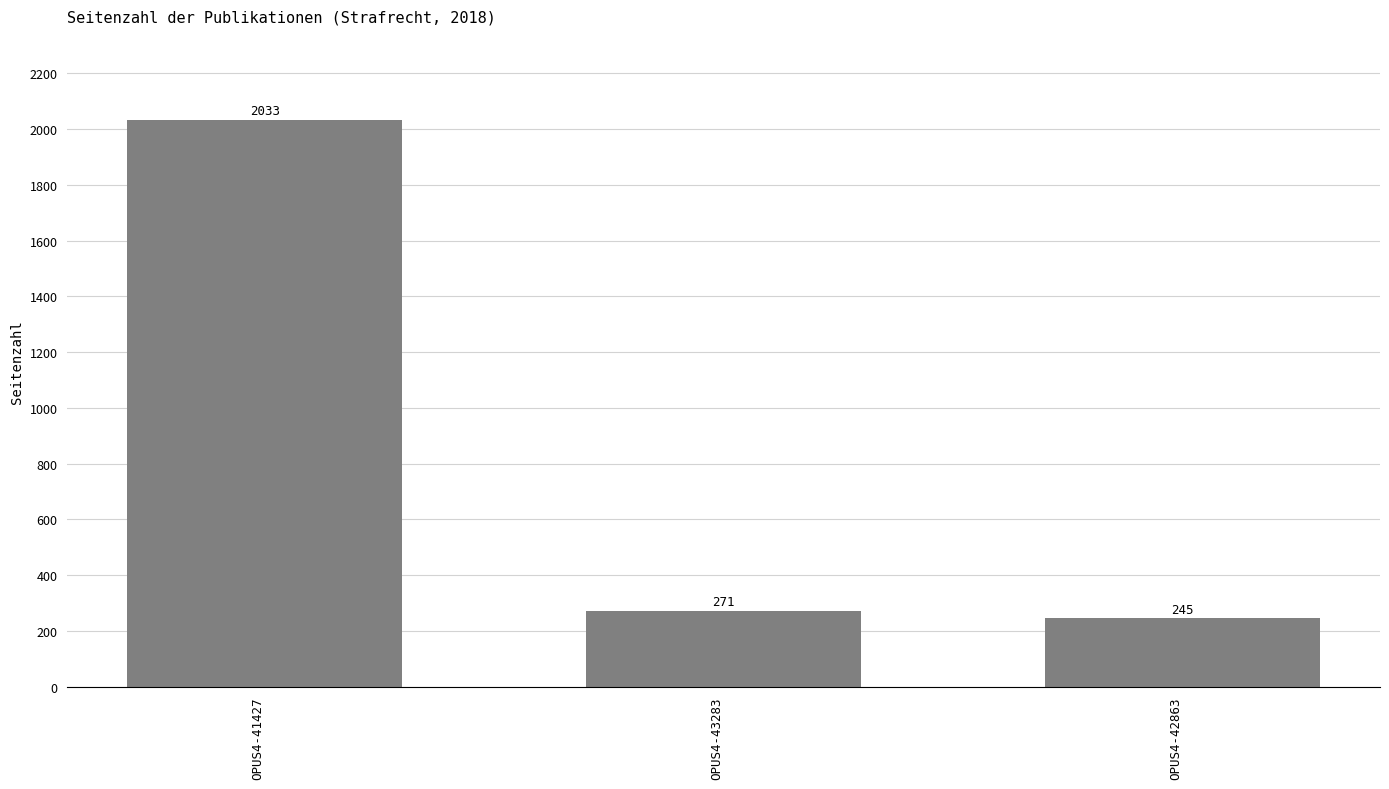

Is it true that the value at OPUS4-41427 is 933?

False